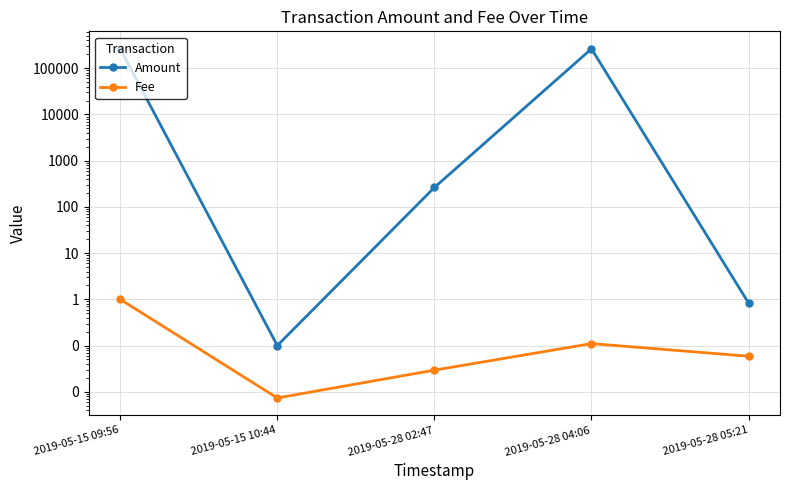

Reading left to right, transcribe all the data shown in this chart.

Amount: 2019-05-15 09:56=263354.7	2019-05-15 10:44=0.1	2019-05-28 02:47=263.0	2019-05-28 04:06=263090.8	2019-05-28 05:21=0.8
Fee: 2019-05-15 09:56=1.0	2019-05-15 10:44=0.0	2019-05-28 02:47=0.0	2019-05-28 04:06=0.1	2019-05-28 05:21=0.1